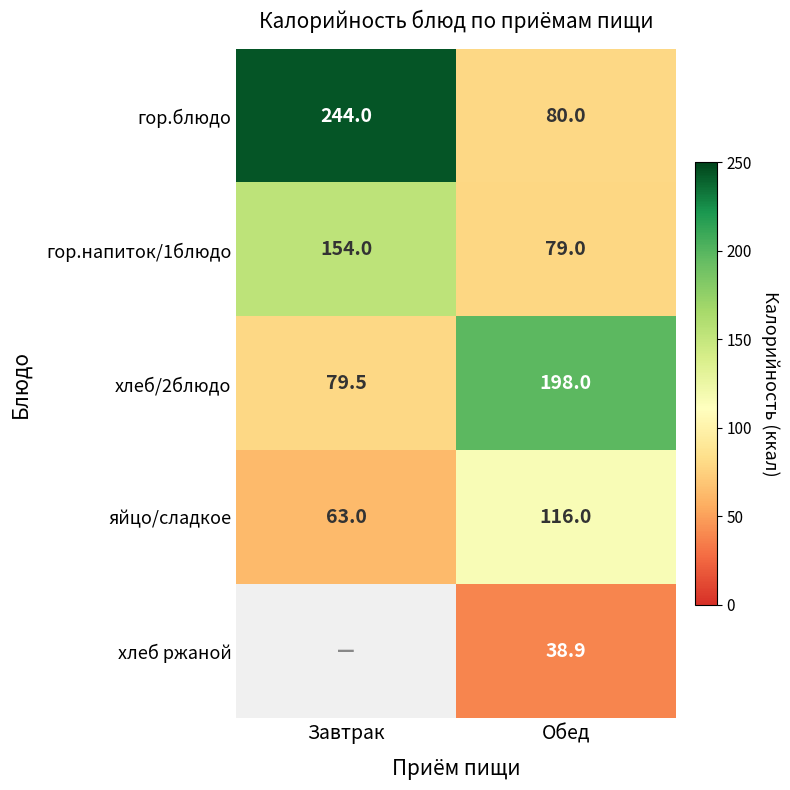

The value of гор.напиток/1блюдо at Завтрак is 154.0. True or false?

True